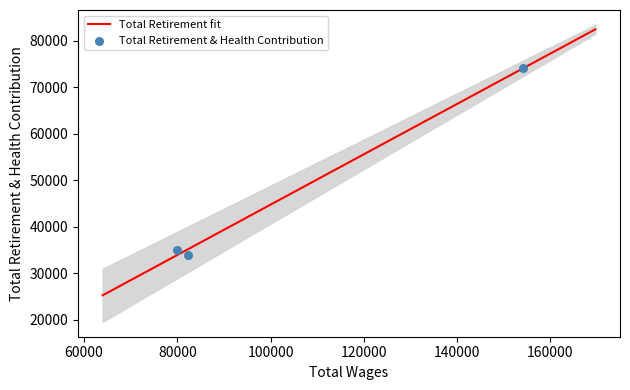

What is the change in value from Assistant Management Analyst Csu to Transportation Manager?

+39057